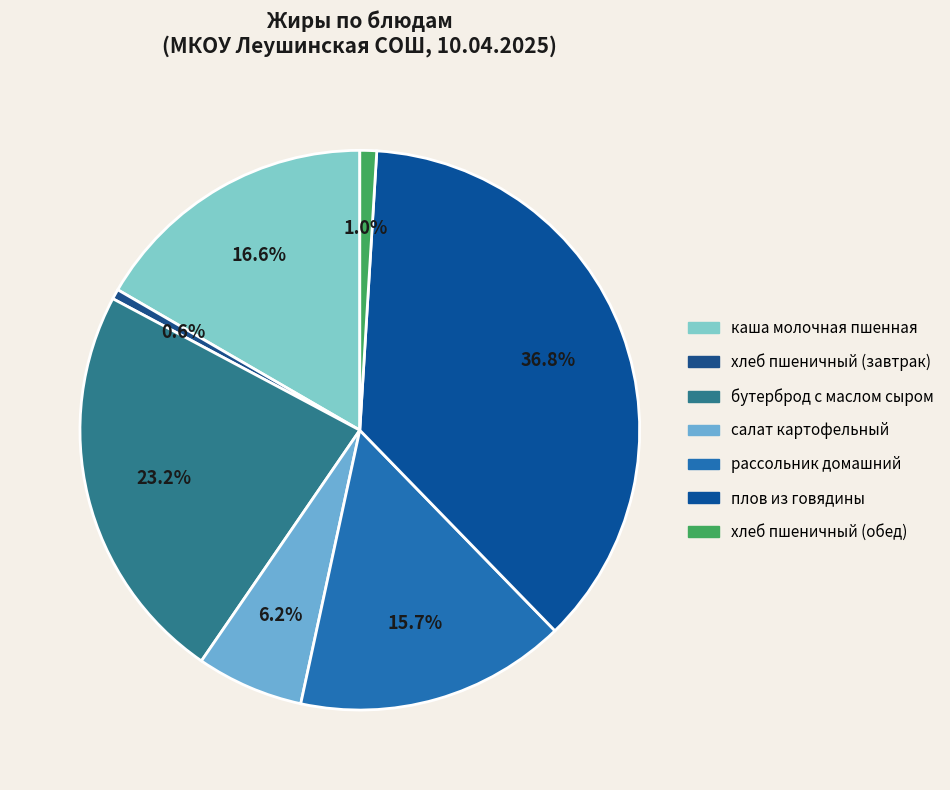

How many segments does this pie chart have?

7